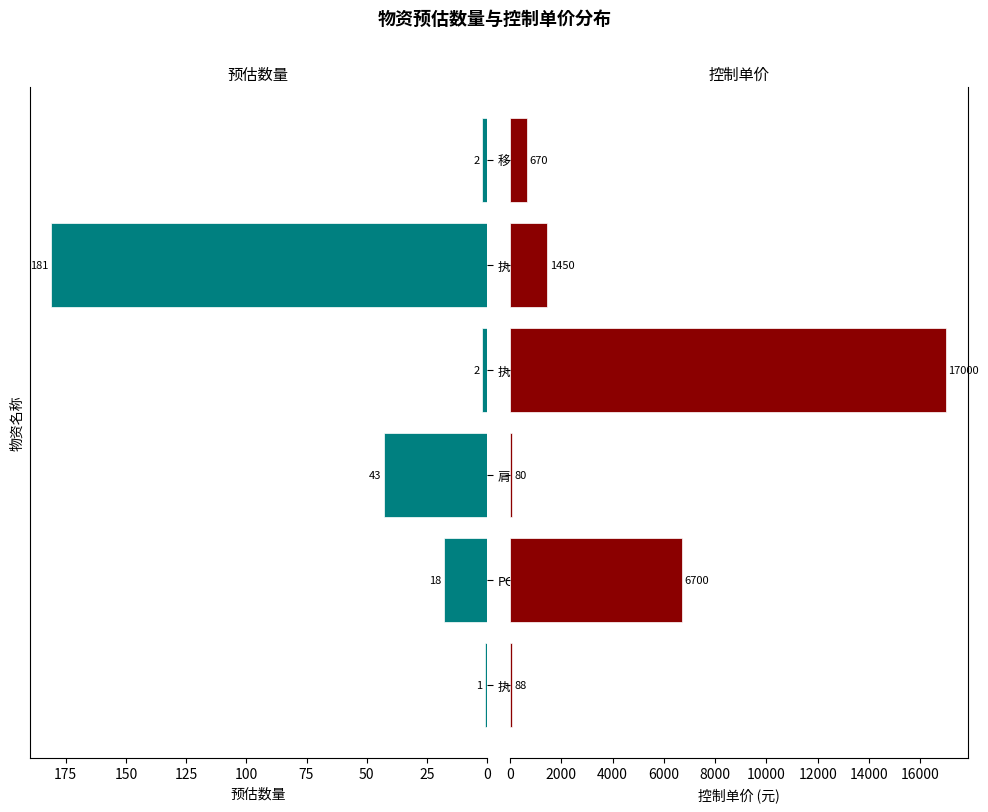

What is the average value of the 预估数量 series?

41